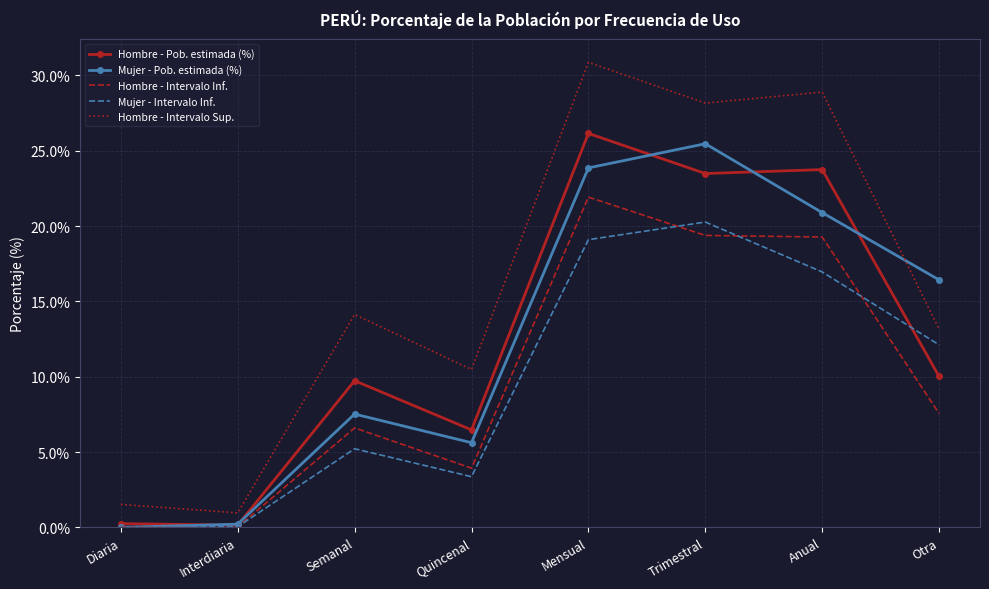

Read the Hombre - Pob. estimada (%) value at Anual.

23.8